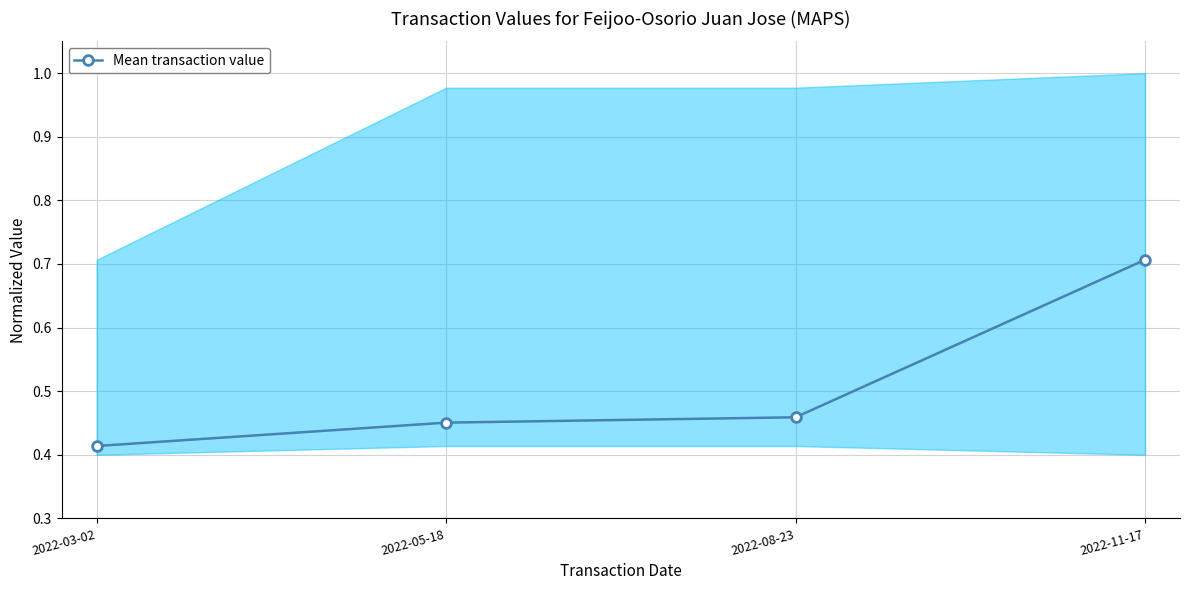

Does the chart have visible grid lines?

Yes